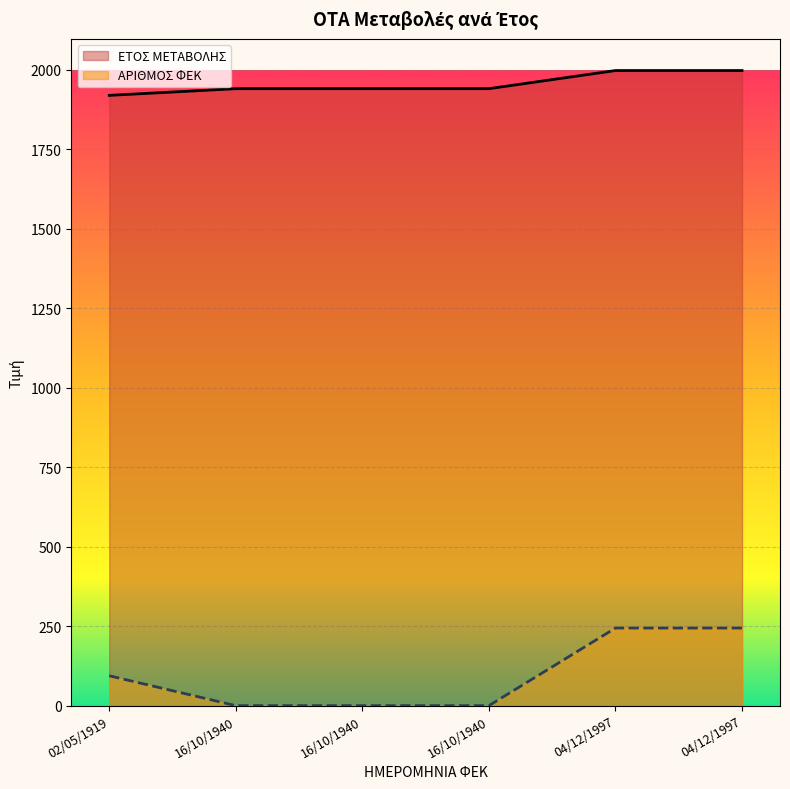

At which label does ΑΡΙΘΜΟΣ ΦΕΚ reach its minimum?

16/10/1940